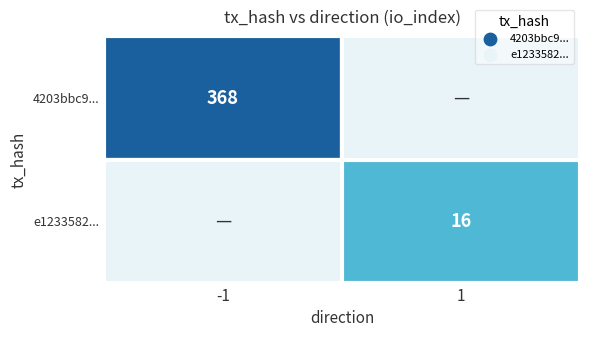

Reading left to right, what are all the values shown in this chart?

4203bbc92050cc341a412d0e438a05d1dc9f239: -1	368
e12335829f50cb005888d6ec9e6d3c3674a2fc4: 1	16